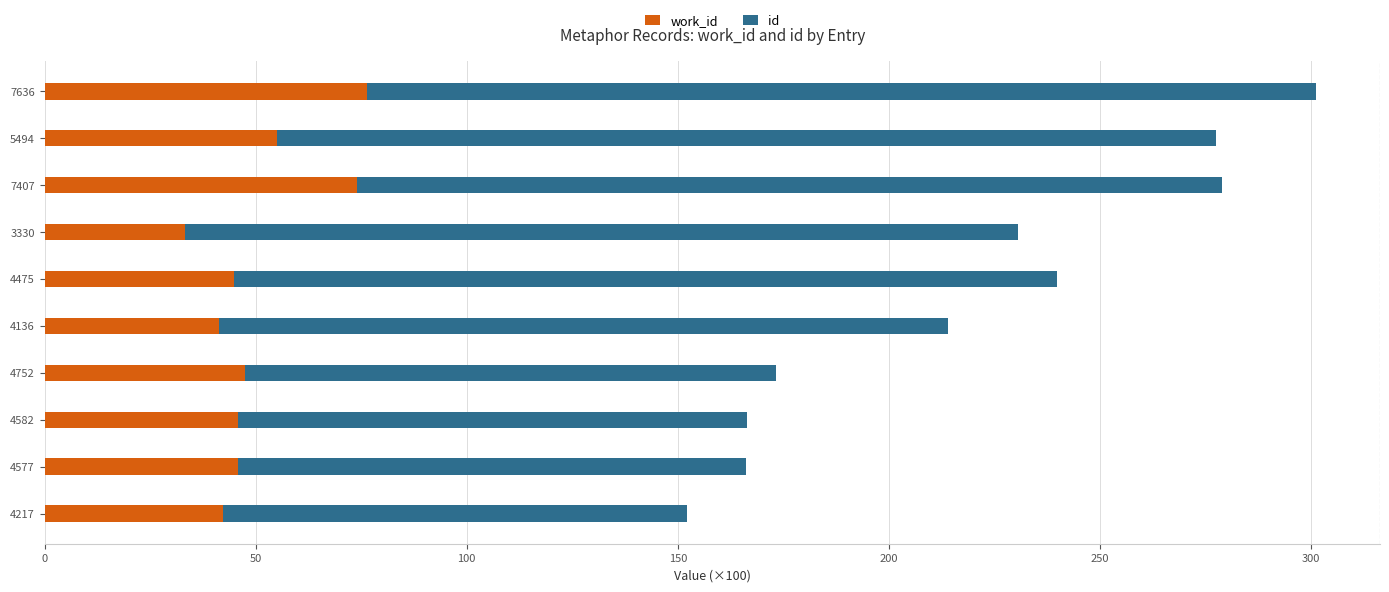

At which category is the sum across all series the highest?

7636